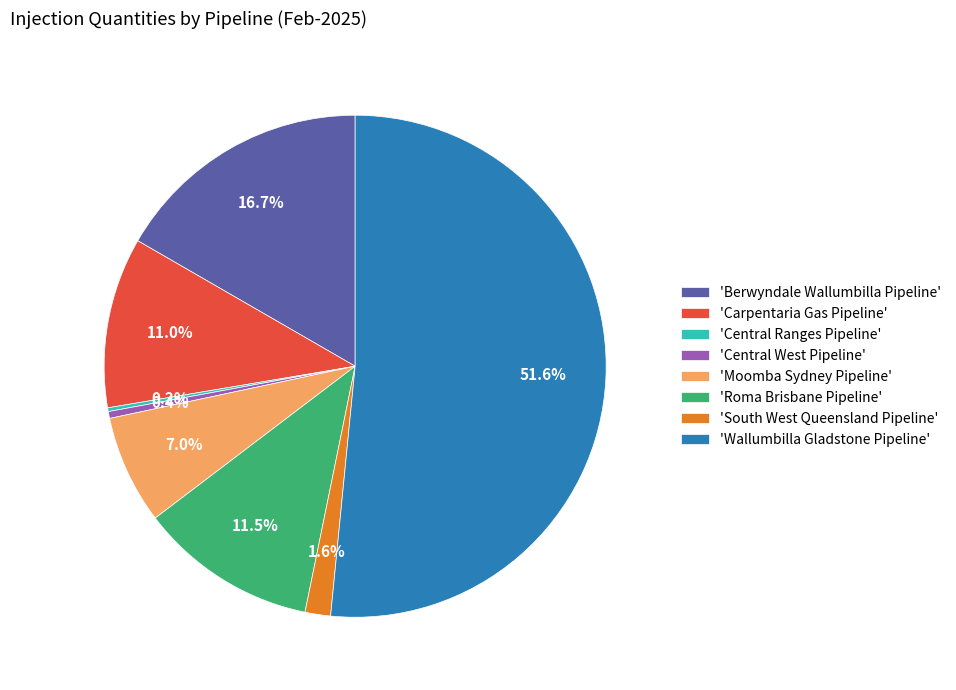

Which category accounts for the majority?

'Wallumbilla Gladstone Pipeline'